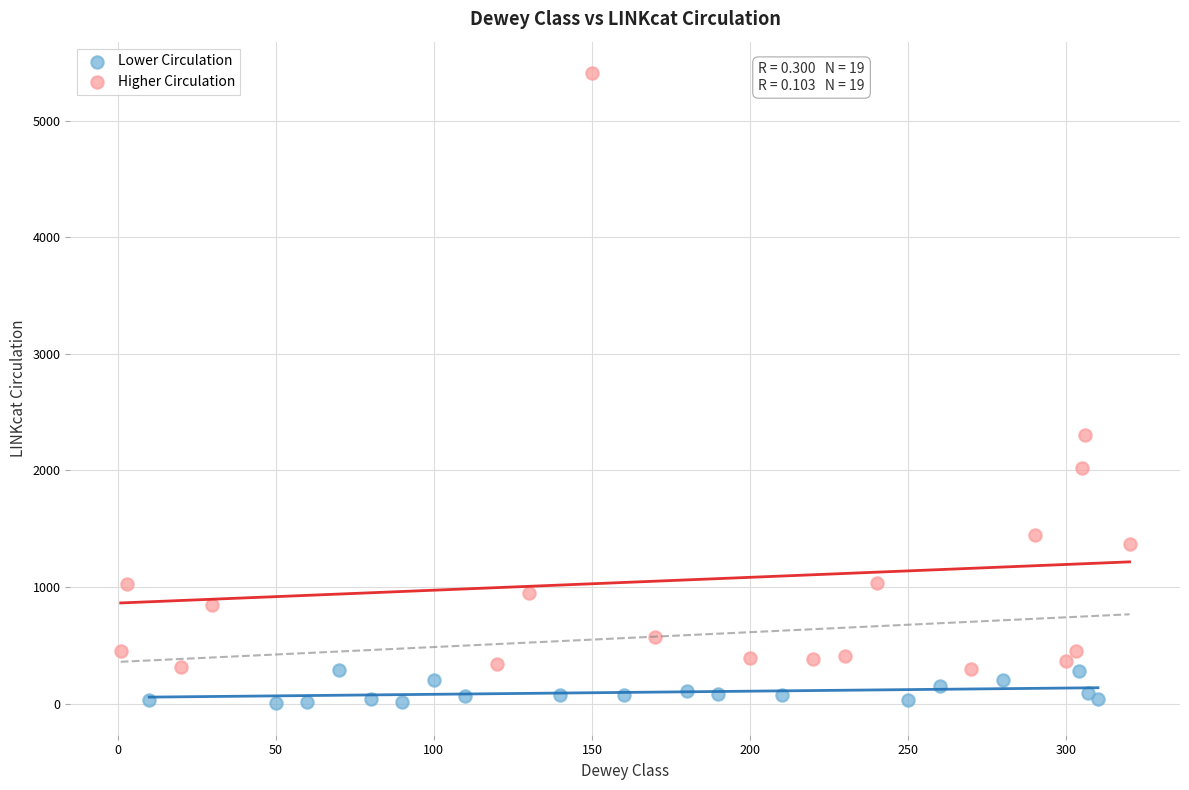

Which series reaches the minimum Y coordinate?

Lower Circulation